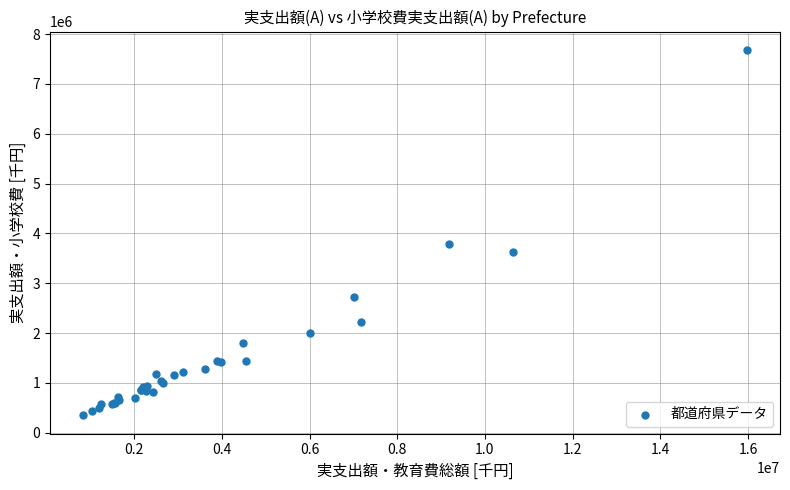

What Y value in the scatter plot is closest to 4016374?

3787035